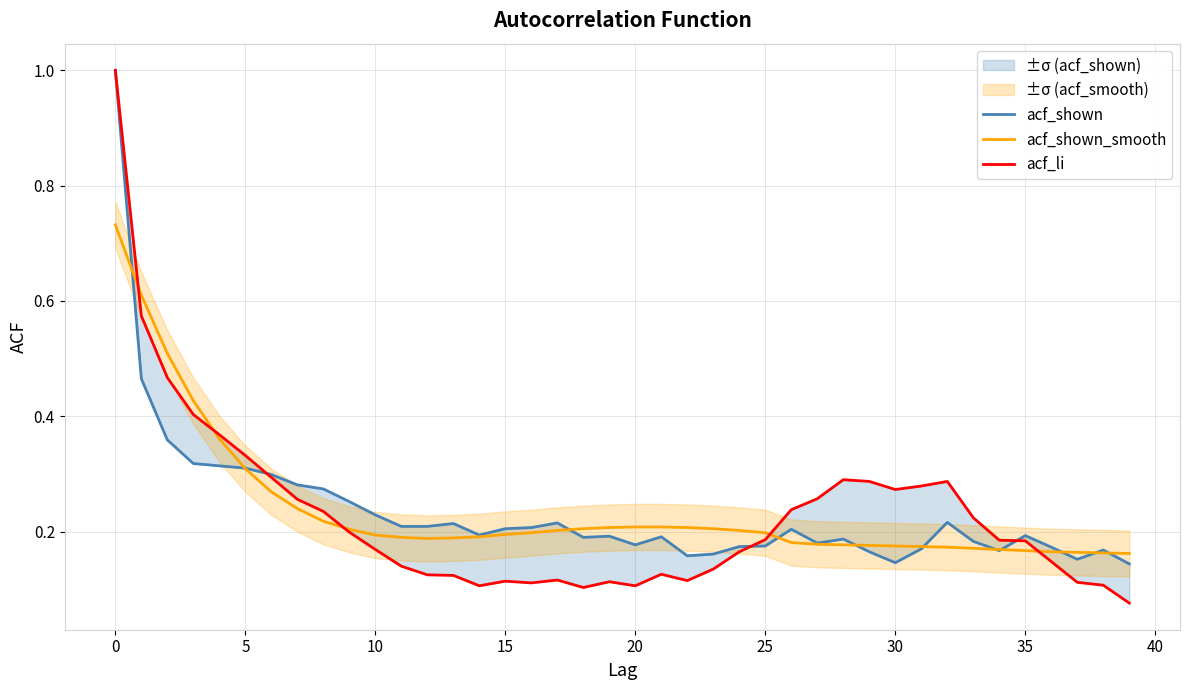

Is it true that acf_shown equals 0.1 at 5?

False